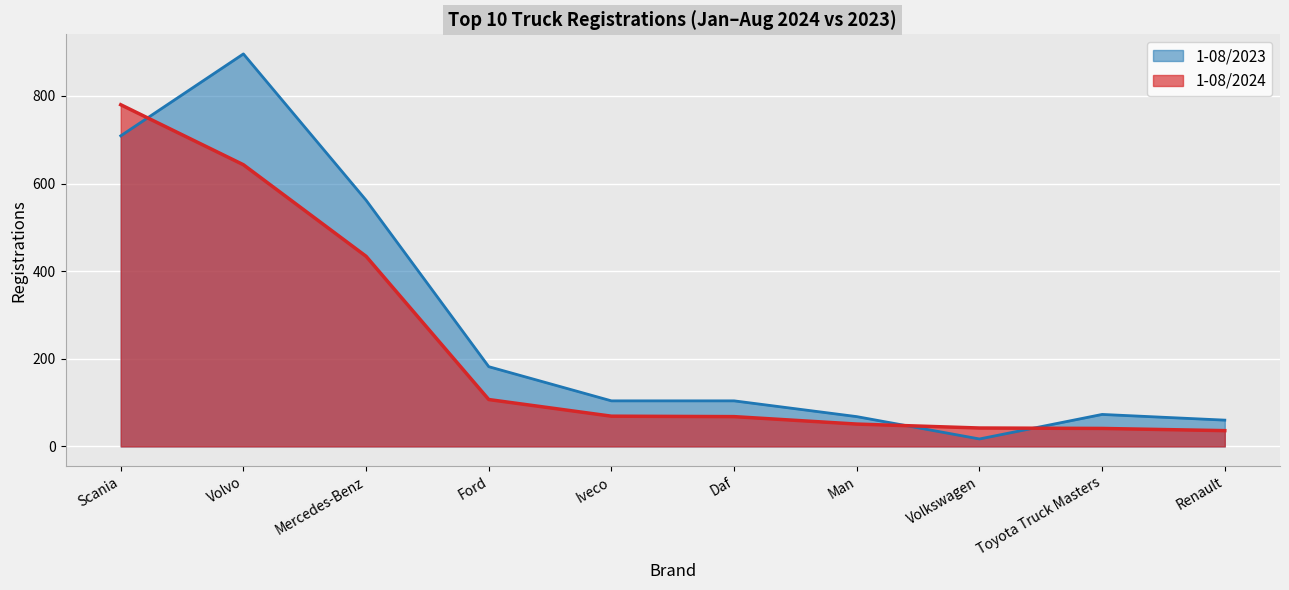

At which category is the sum across all series the highest?

Volvo